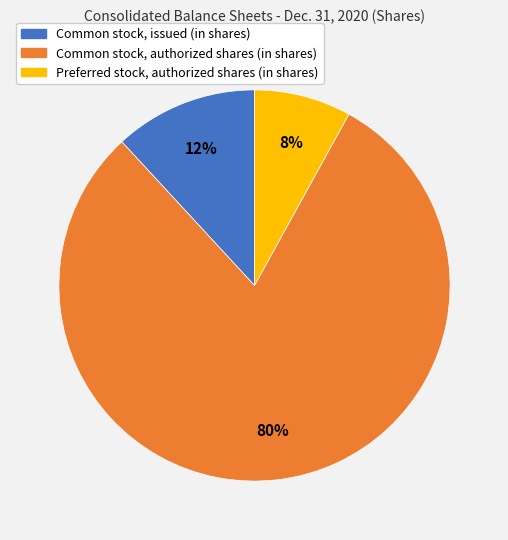

To the nearest percent, what is the combined percentage of Common stock, authorized shares (in shares) and Preferred stock, authorized shares (in shares)?

88%